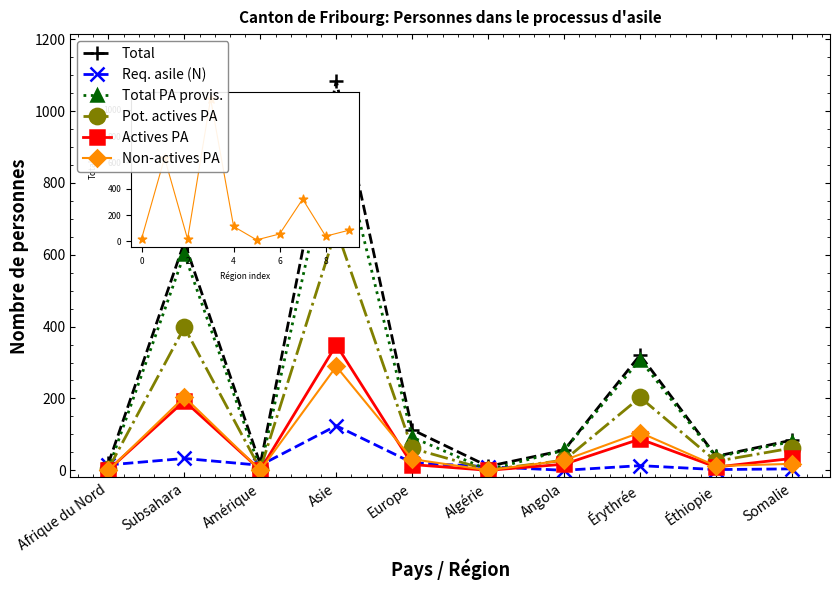

Which series has the largest range (max minus min)?

Total